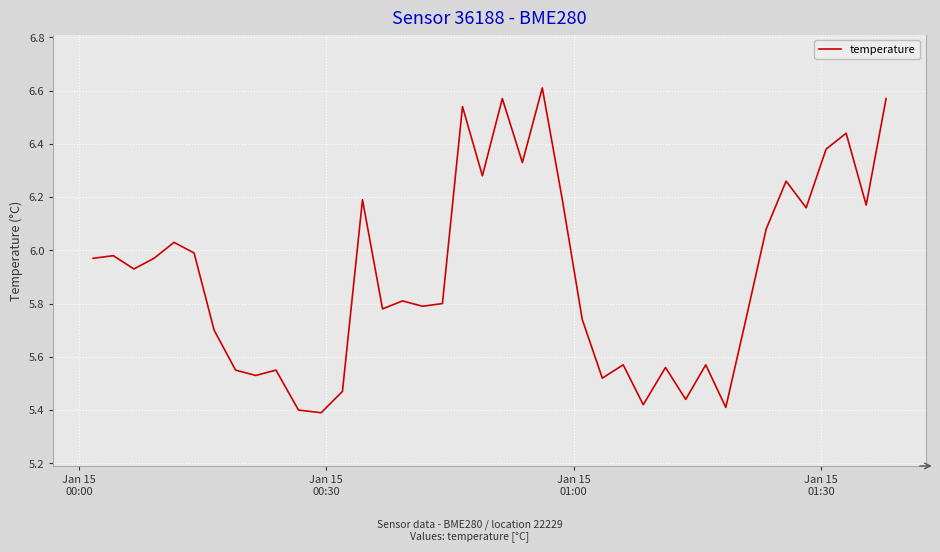

What is the difference between the maximum and minimum values?

1.2